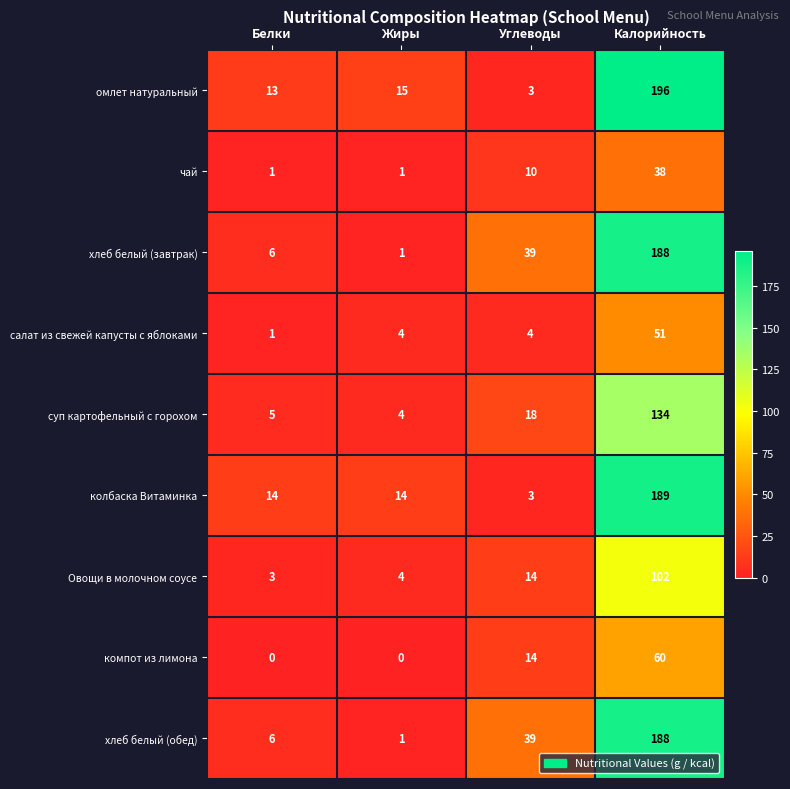

Which series has the widest spread of values?

омлет натуральный